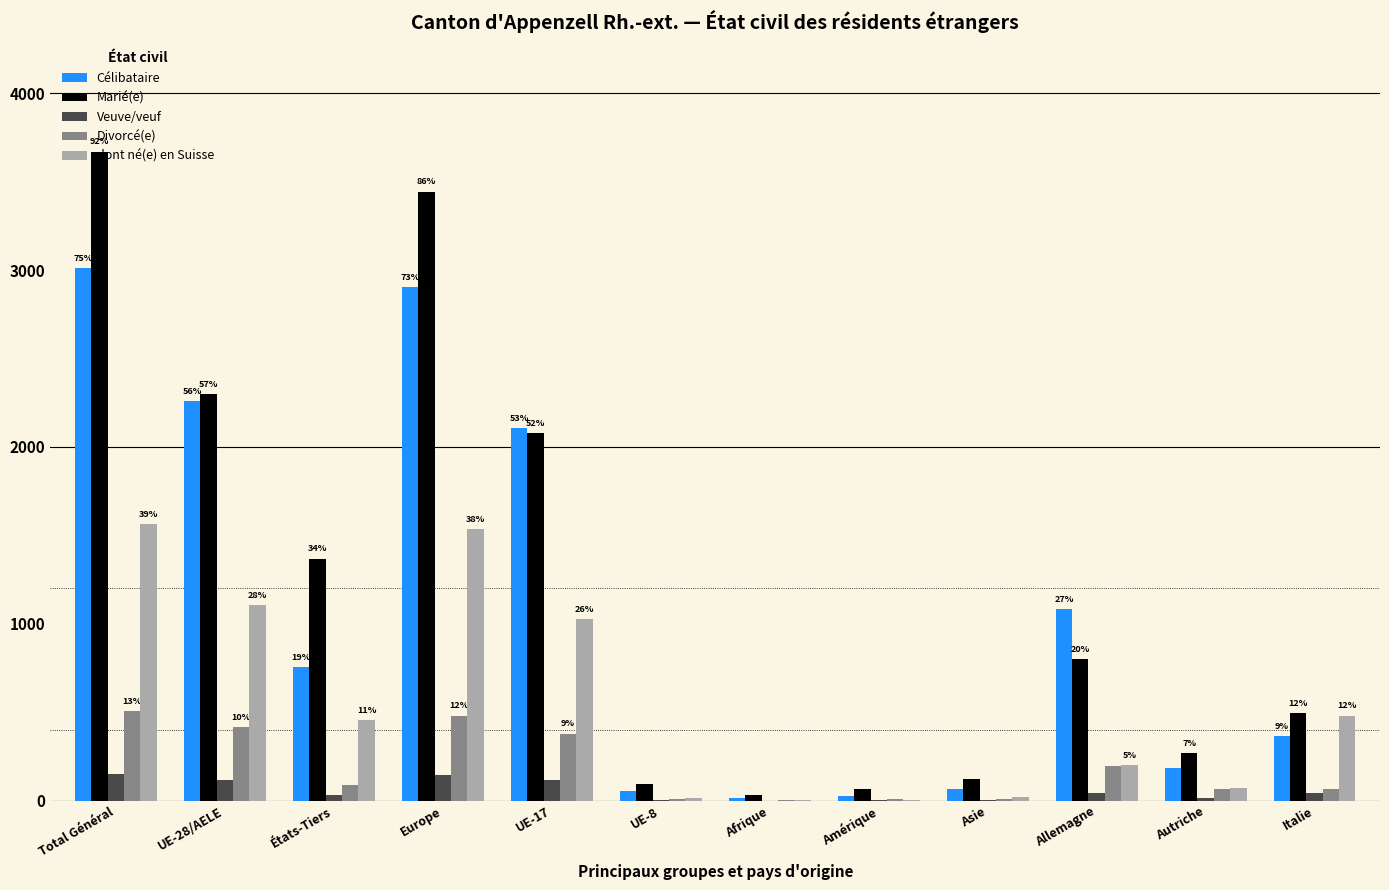

Which label corresponds to the largest value in the chart?

Total Général